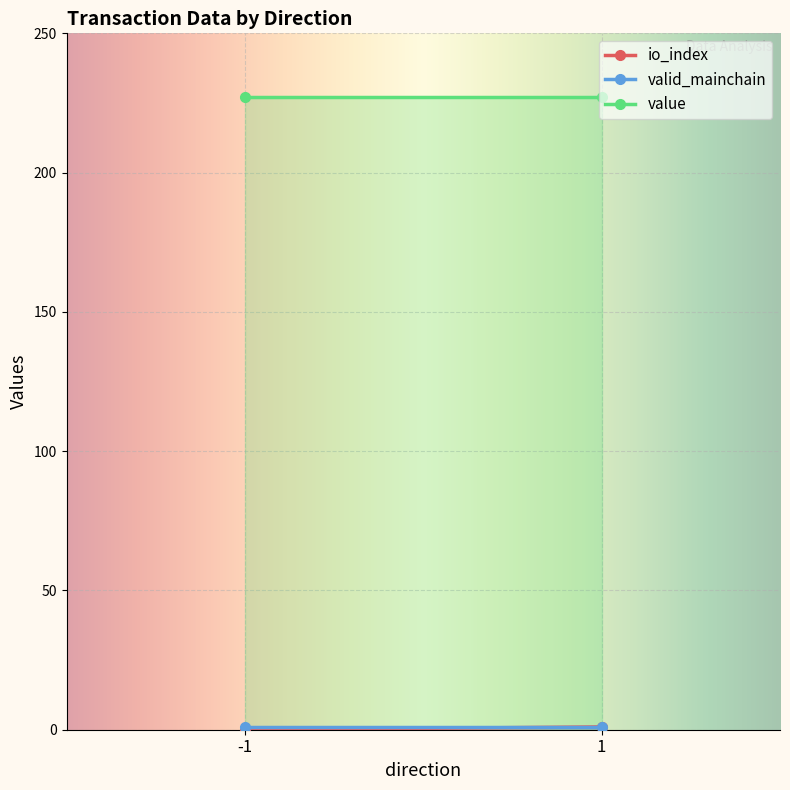

Which label corresponds to the smallest value in the chart?

-1